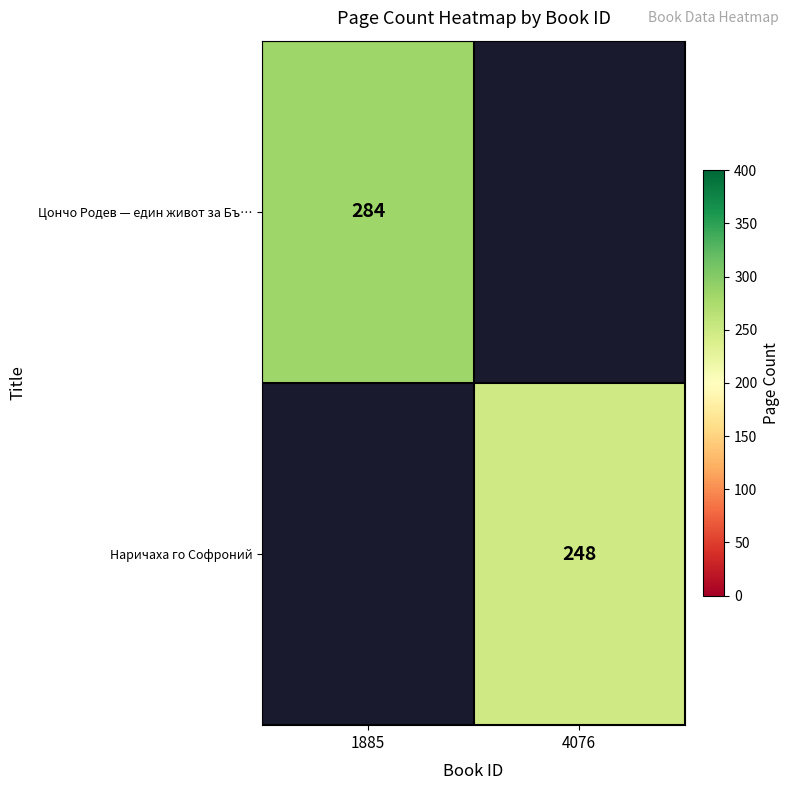

Is it true that Наричаха го Софроний equals 151.2 at 4076?

False